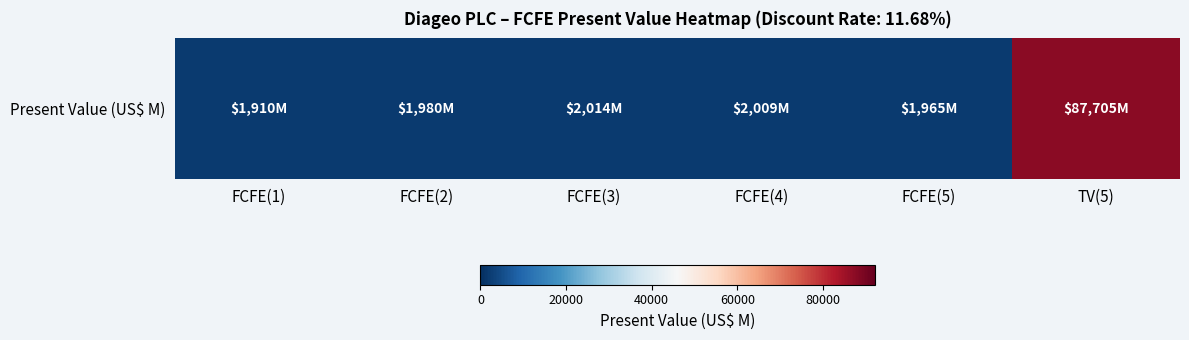

Approximately how many times larger is the value at TV(5) compared to FCFE(4)?

43.7